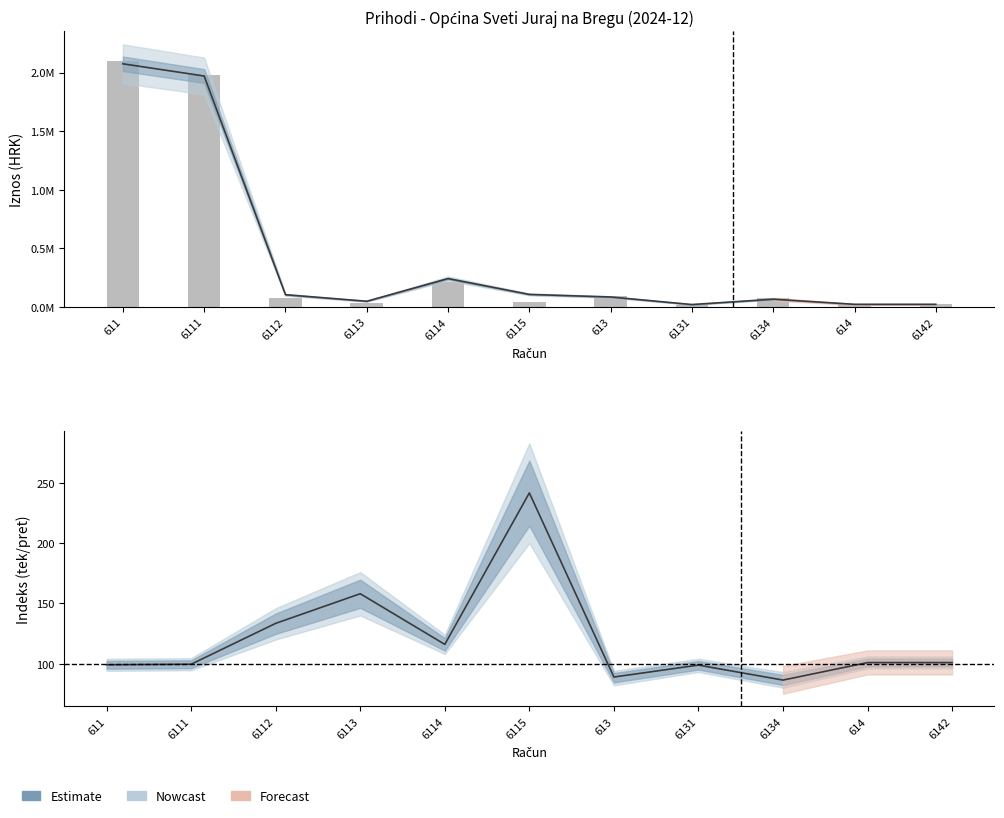

Are the bars horizontal?

No